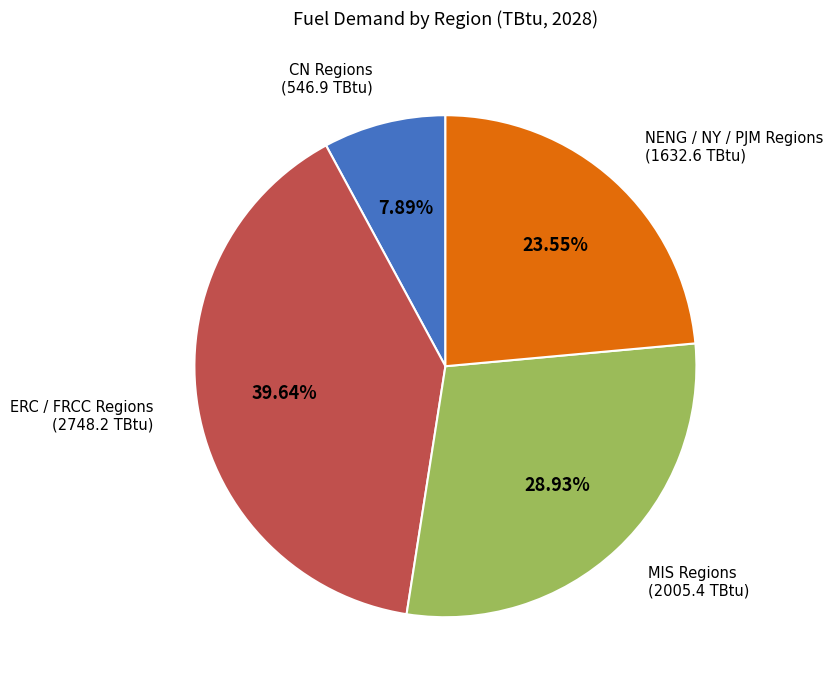

Do NENG / NY / PJM Regions and CN Regions together represent more than half of the pie?

No